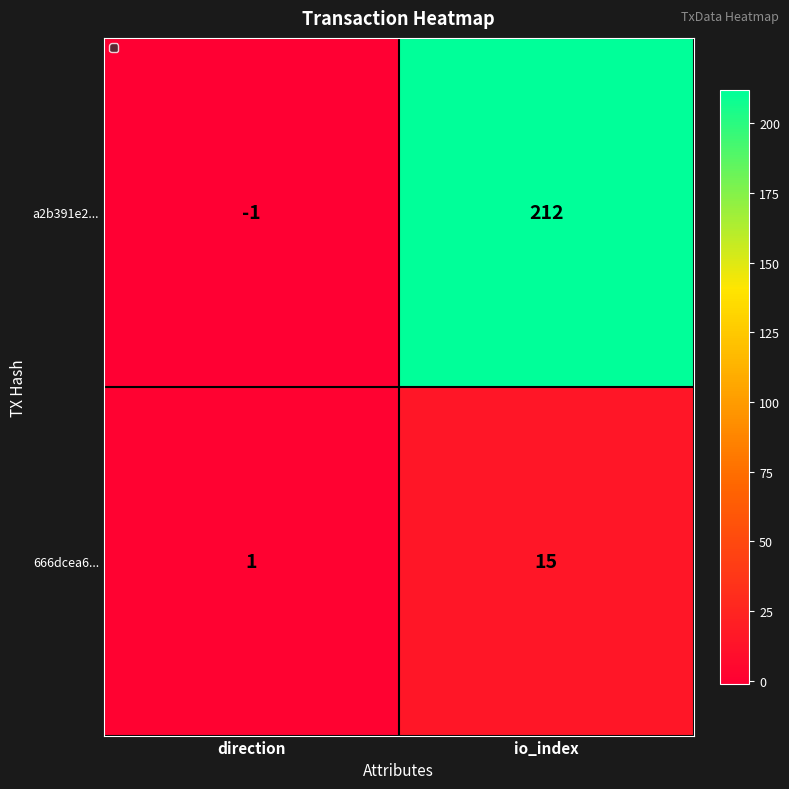

Which series has the largest total across all categories?

a2b391e2...